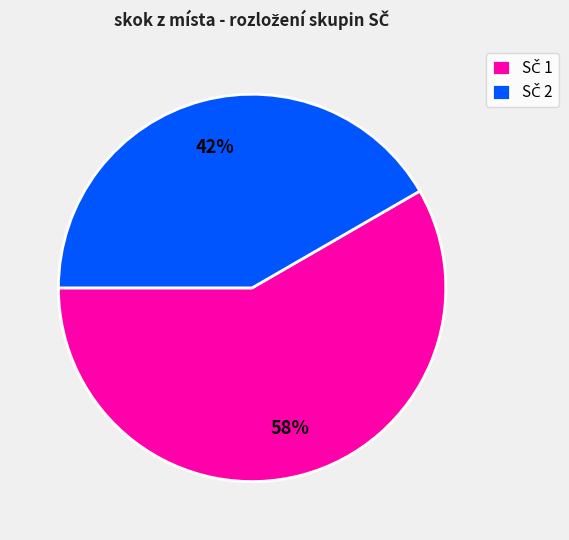

Count the number of slices in the pie.

2